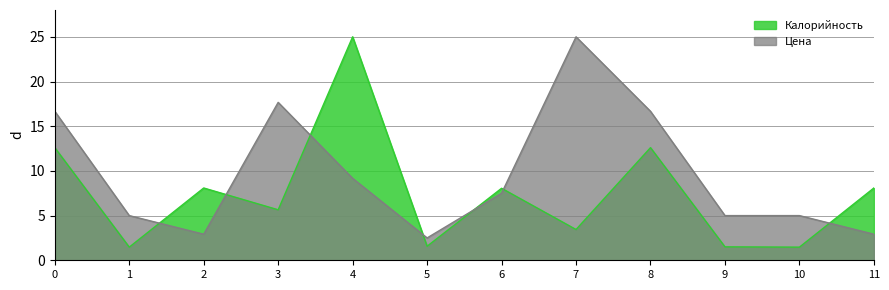

What is the total value across all series at 4?

34.2